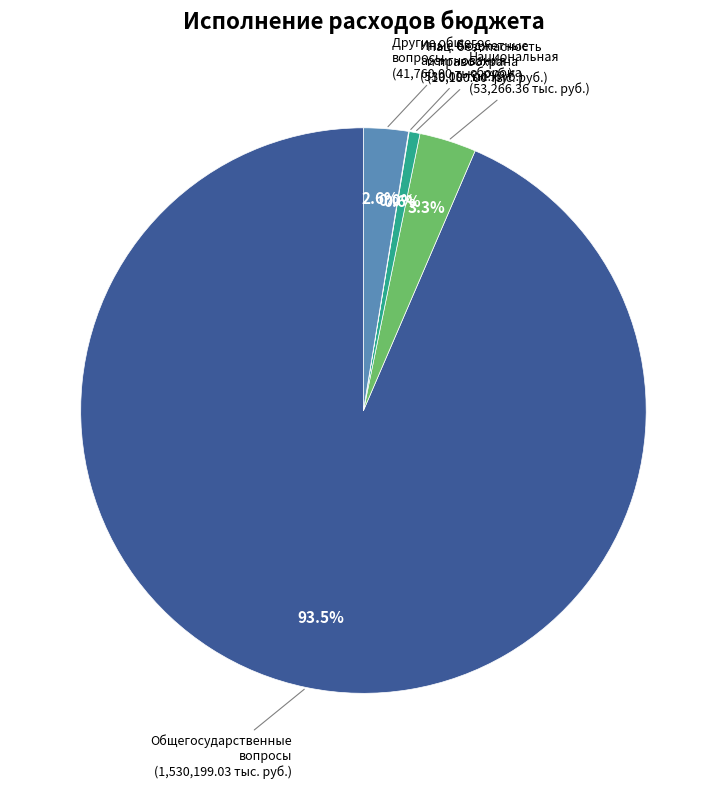

To the nearest percent, what is the difference between the largest and smallest slice percentages?

94%